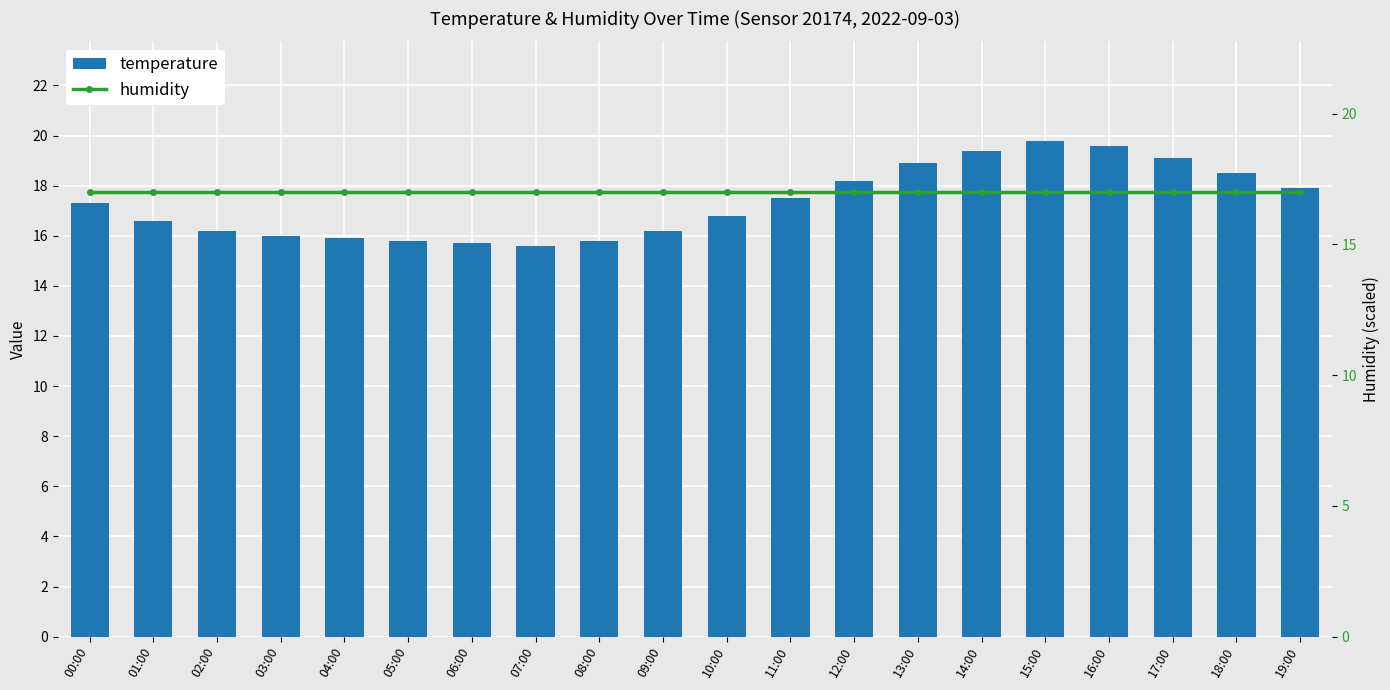

The temperature series shows 15.7 at 06:00. True or false?

True